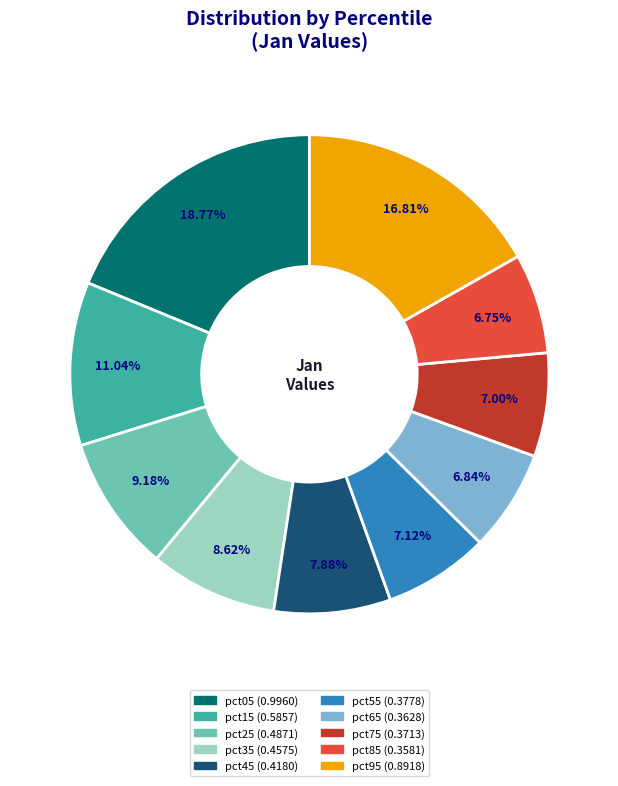

To the nearest percent, what percentage of the pie is pct45?

8%